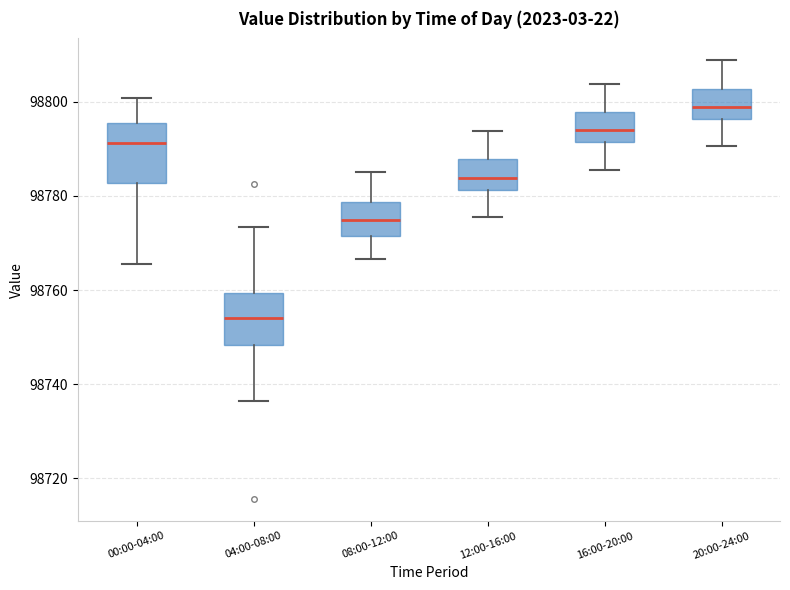

Which box's median line is the lowest?

04:00-08:00